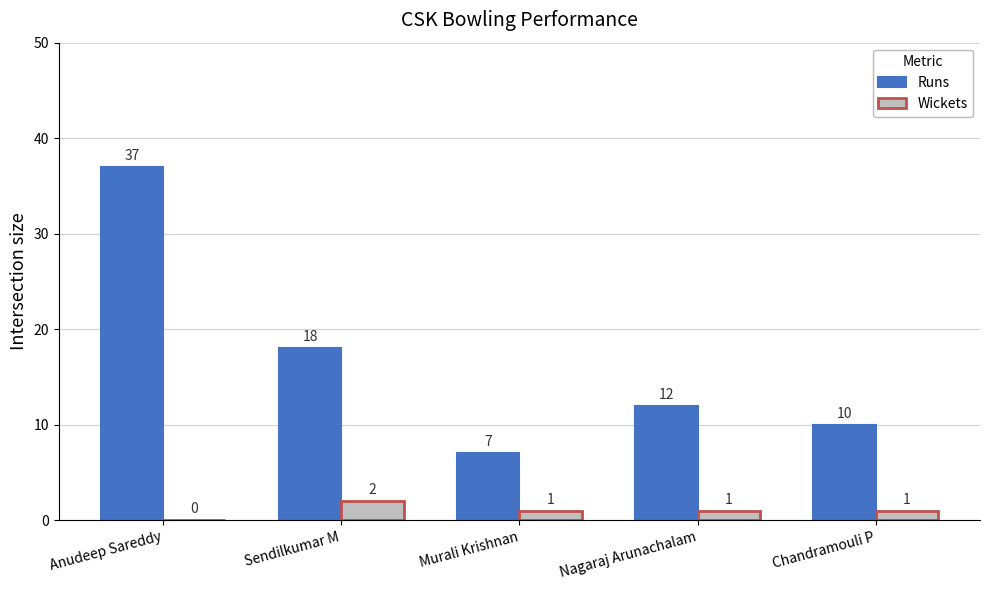

At which category is the sum across all series the highest?

Anudeep Sareddy